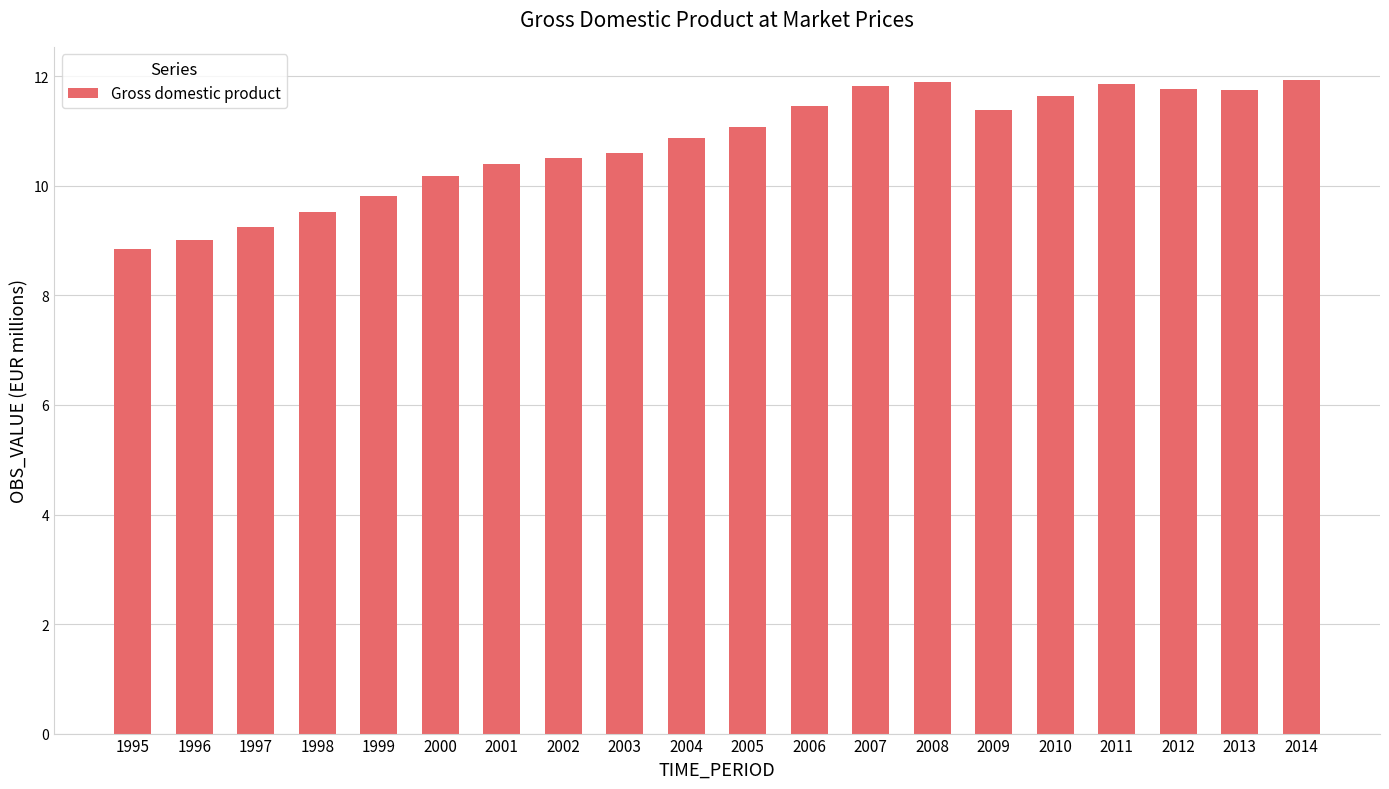

How many bars are there in total?

20